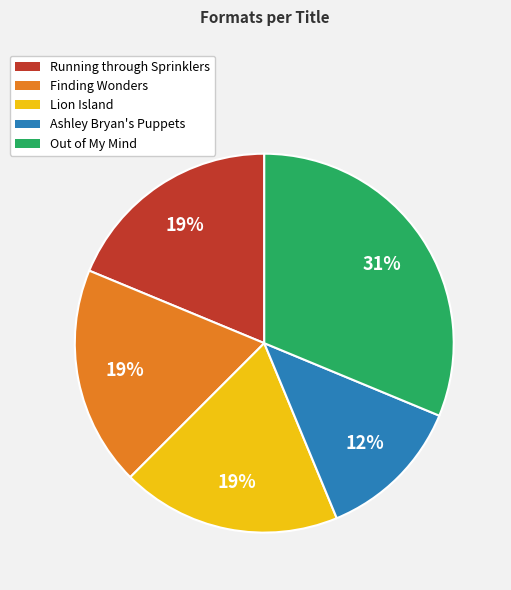

How many slices are in this pie chart?

5